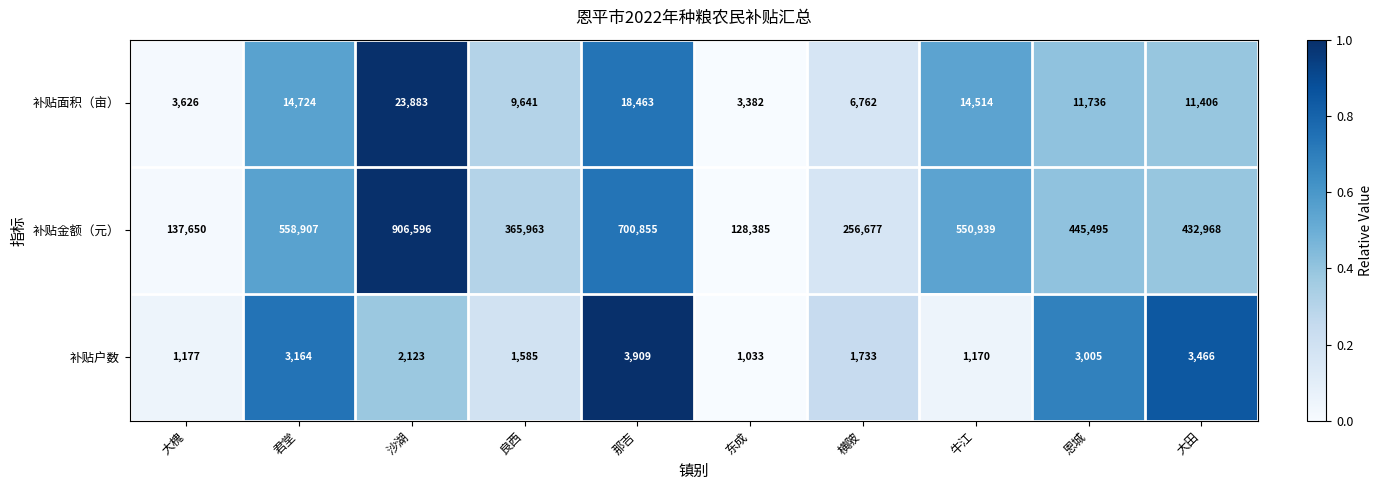

What is the minimum value shown in the chart?

1033